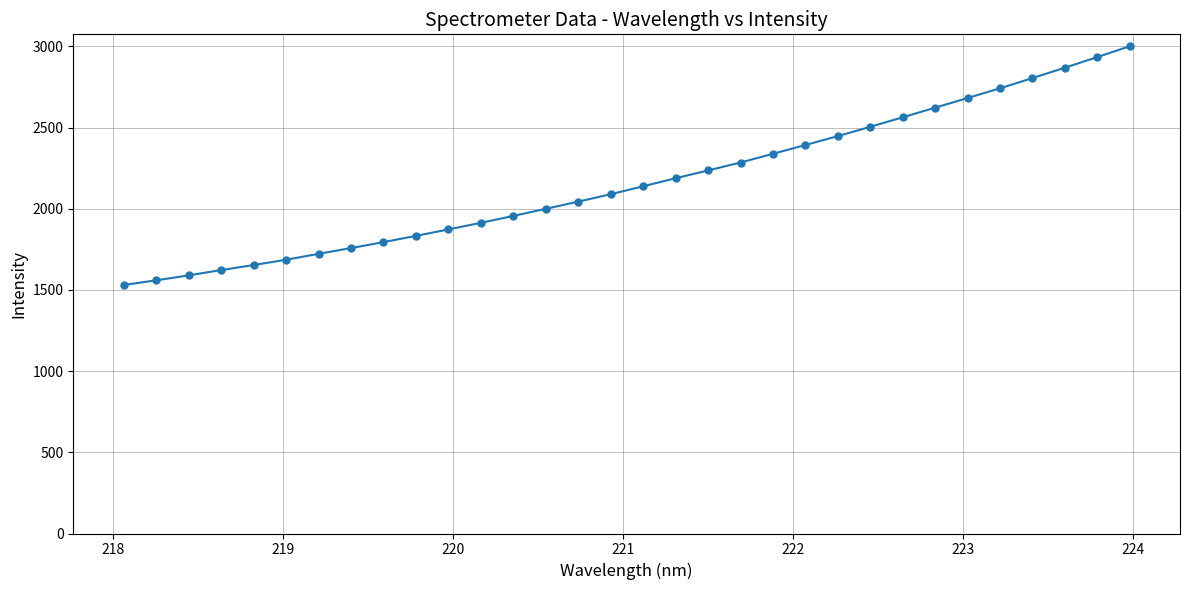

What is the maximum value shown in the chart?

3001.3